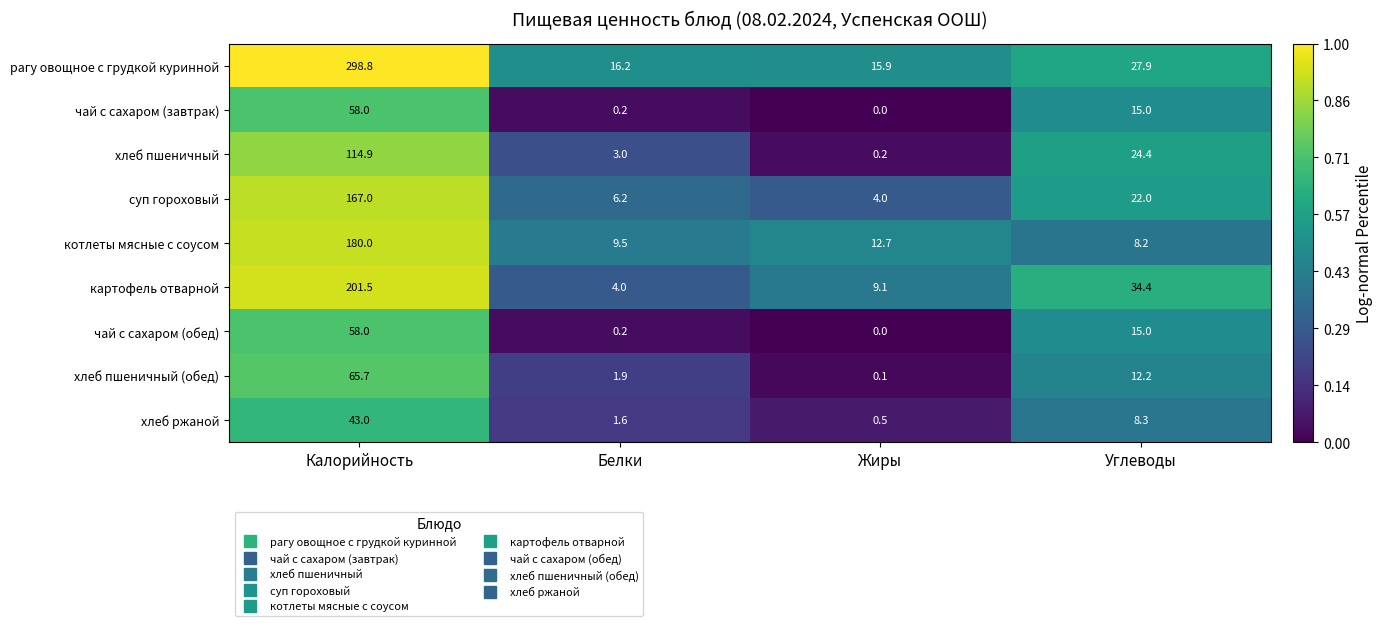

What value does the суп гороховый series have at Калорийность?

167.0